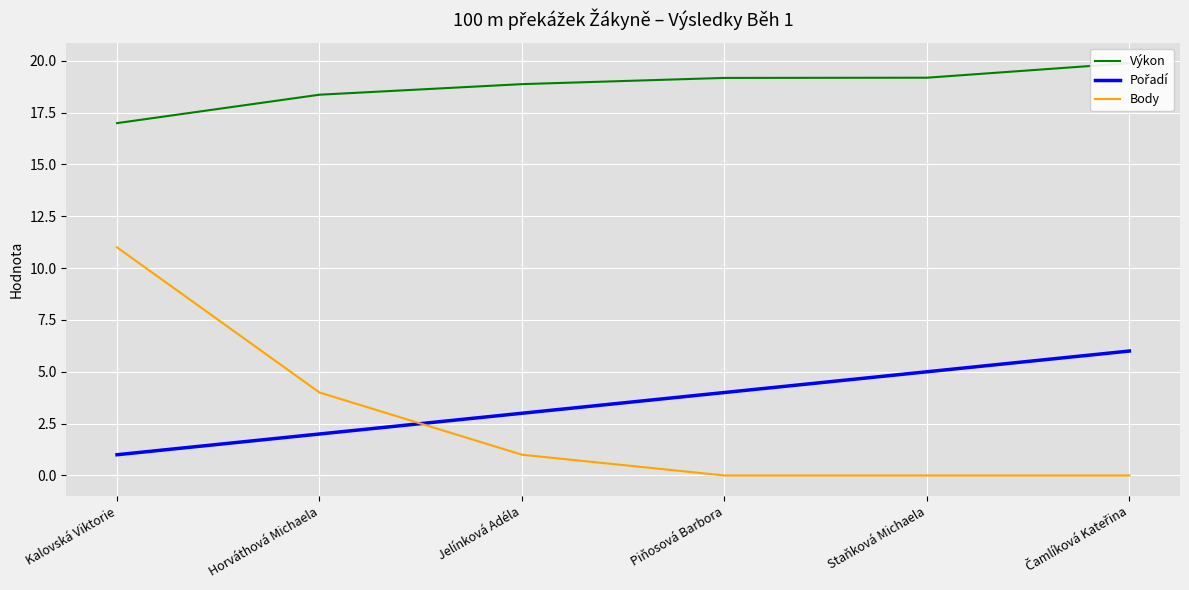

Which category has the lowest value across all series?

Piňosová Barbora